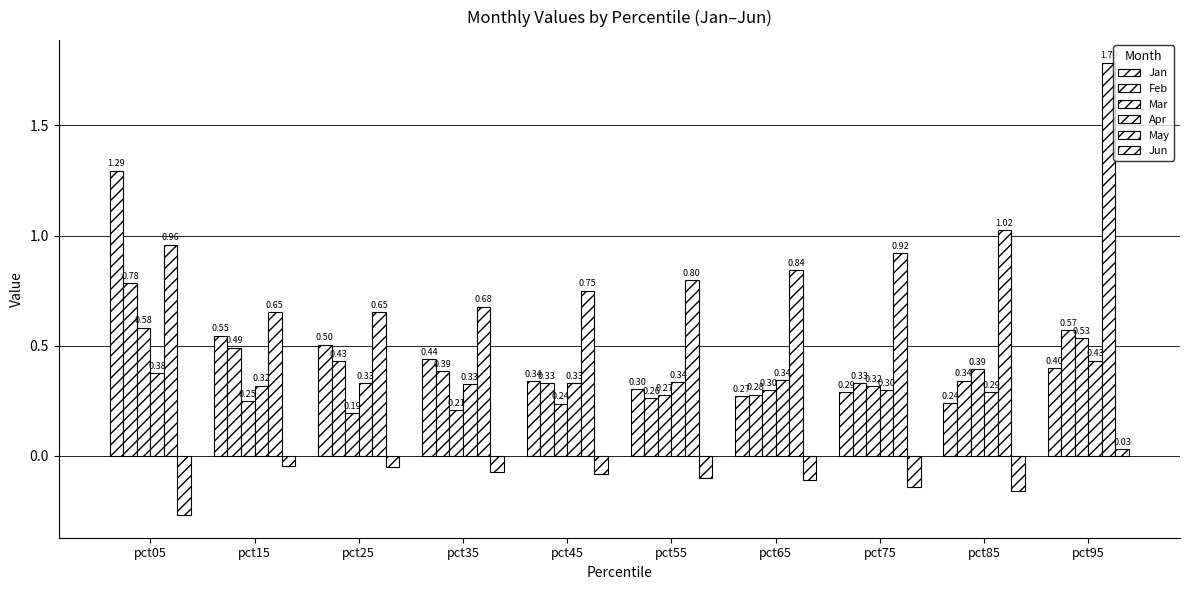

How many categories are shown in the chart?

10